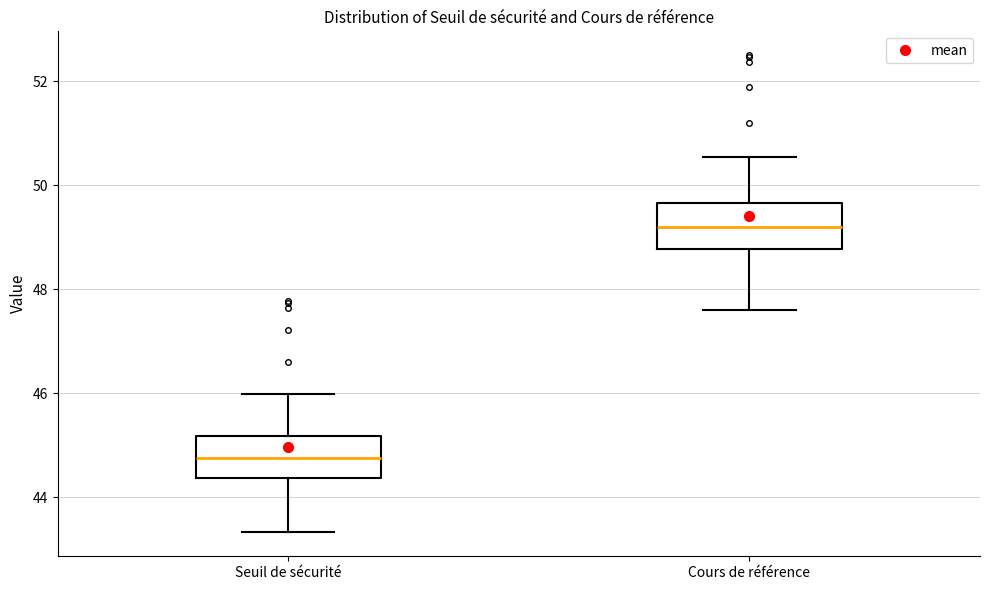

Reading left to right, read every box against the y-axis: the position of its median line, the range the box covers, and the ends of its whiskers. The values are not printed on the chart, so give them approximately, as read against the axis.

Seuil de sécurité: median 44.8, box 44.4 to 45.2, whiskers 43.4 to 46.0
Cours de référence: median 49.2, box 48.8 to 49.6, whiskers 47.6 to 50.6